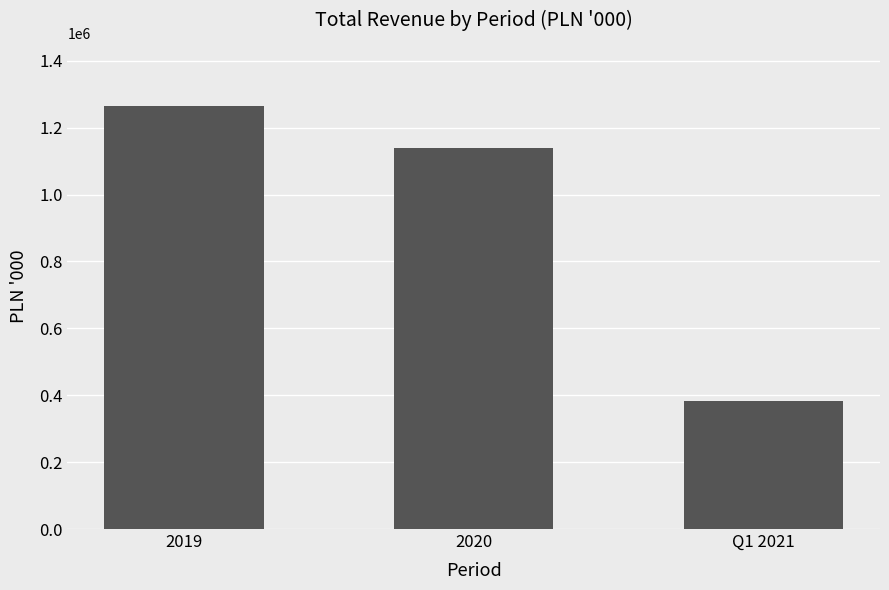

What is the smallest value displayed?

382256.4